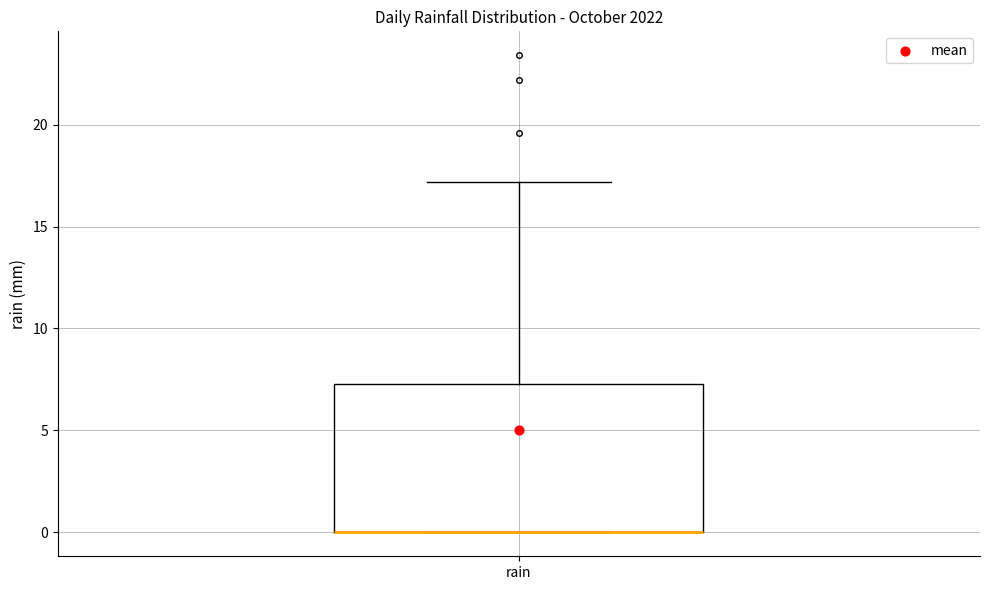

Read this box plot against the y-axis: the position of the median line, the range covered by the box, and the ends of both whiskers. The values are not printed on the chart, so give them approximately, as read against the axis.

median 0.0 (drawn on the box's lower edge), box 0.0 to 7.5, whiskers 0.0 to 17.0